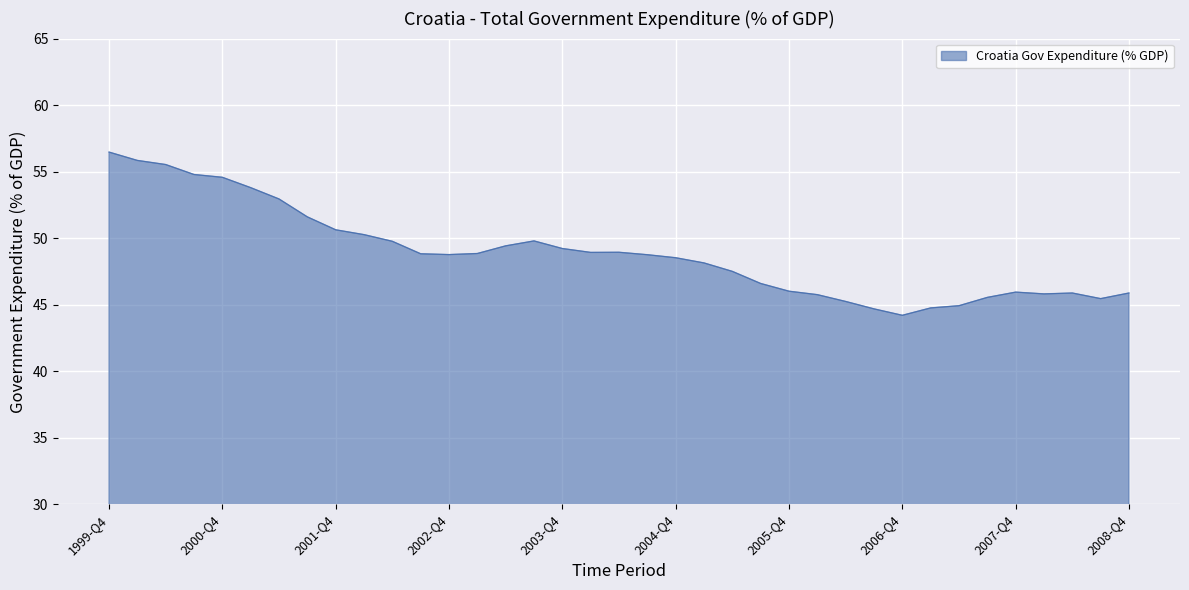

What is the smallest value displayed?

44.2